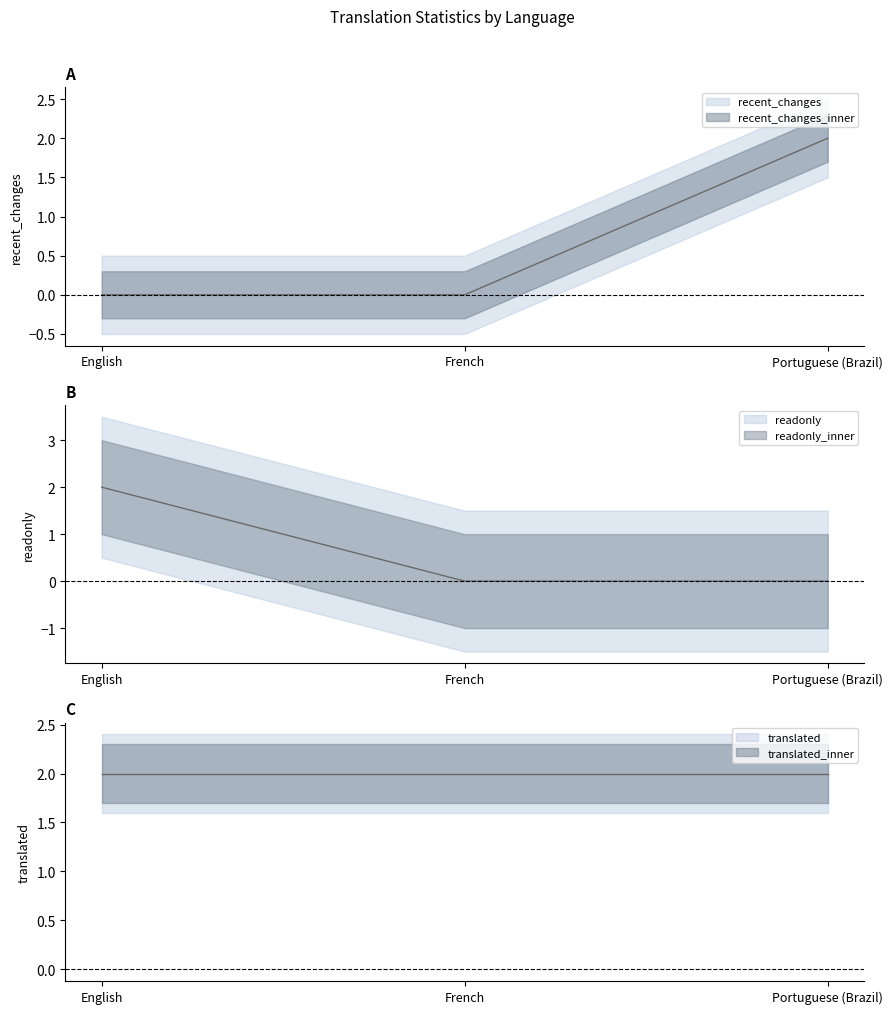

Which category has the lowest value across all series?

English